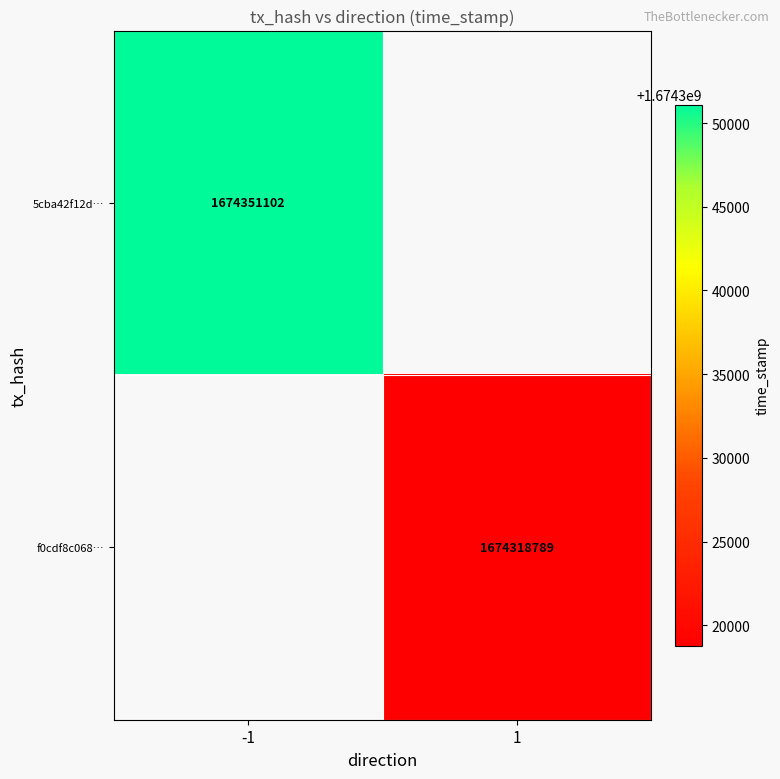

The 5cba42f12d… series shows 1674351102 at -1. True or false?

True